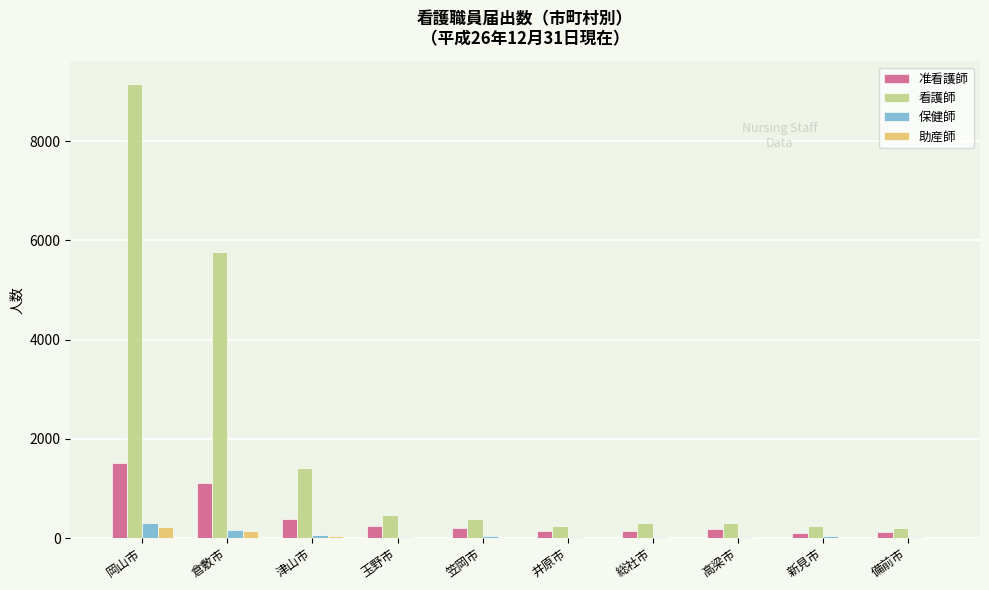

The value of 看護師 at 総社市 is 298. True or false?

True